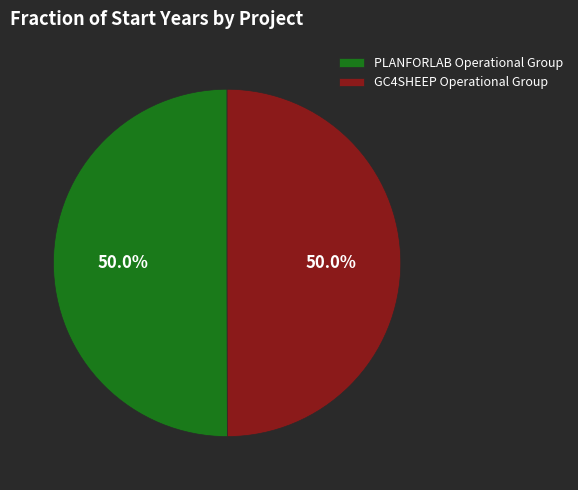

Approximately how many times larger is the value at PLANFORLAB Operational Group compared to GC4SHEEP Operational Group?

1.0